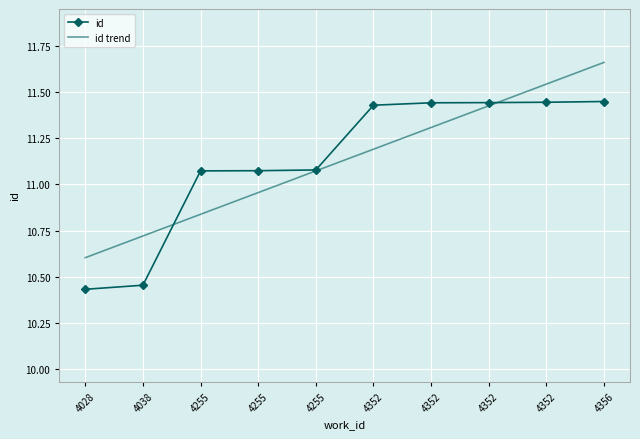

What are all the series names shown in the legend?

id, id trend